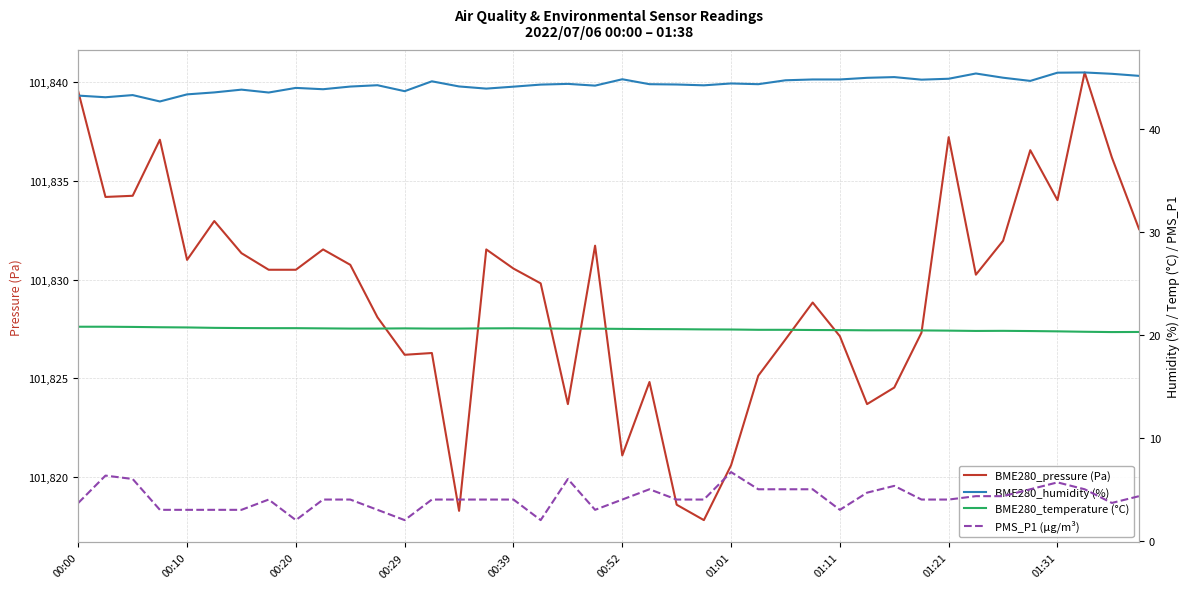

What is the maximum value for BME280_pressure (Pa)?

101840.5